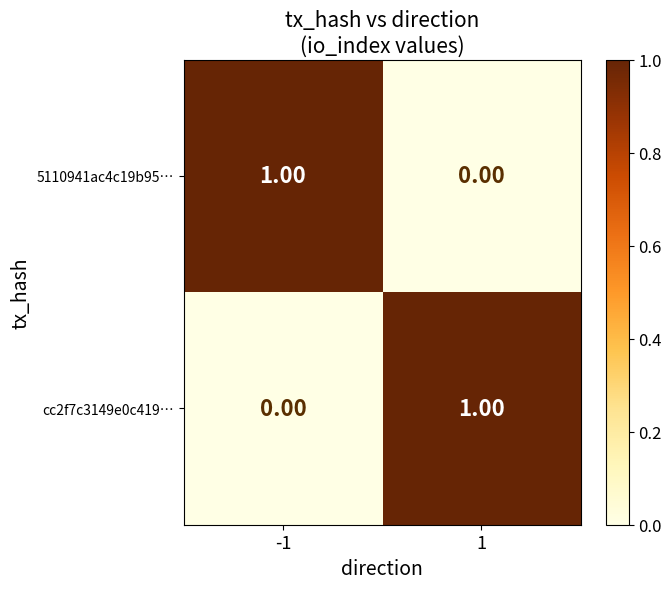

List the labels in order of cc2f7c3149e0c419… value, largest first.

1, -1